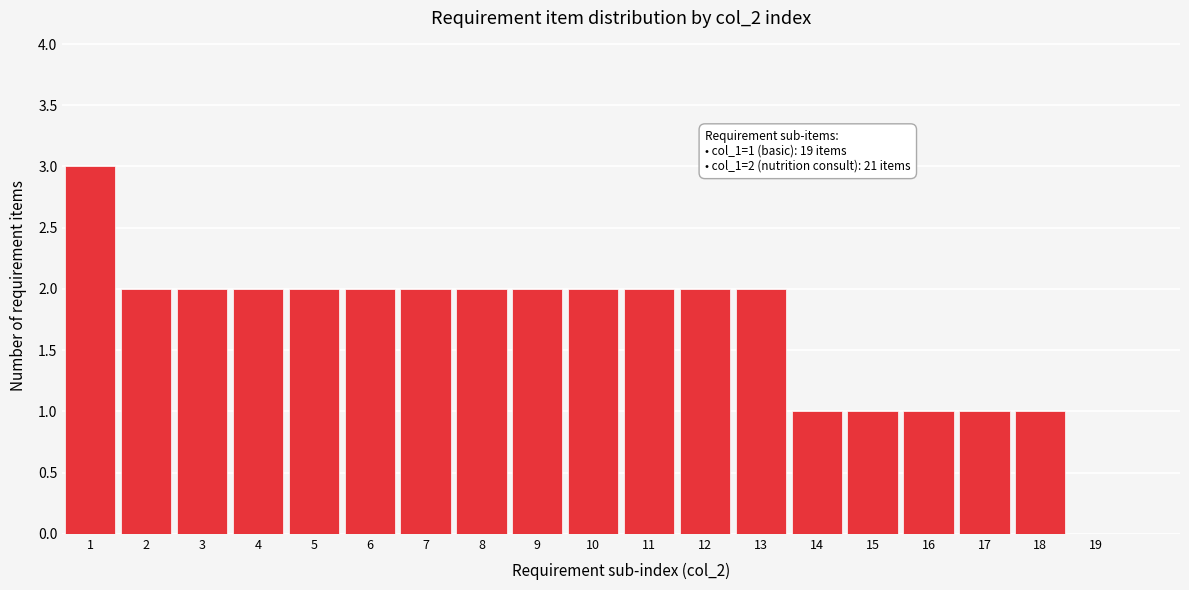

Reading left to right, extract all data points from this chart.

1=3	2=2	3=2	4=2	5=2	6=2	7=2	8=2	9=2	10=2	11=2	12=2	13=2	14=1	15=1	16=1	17=1	18=1	19=0